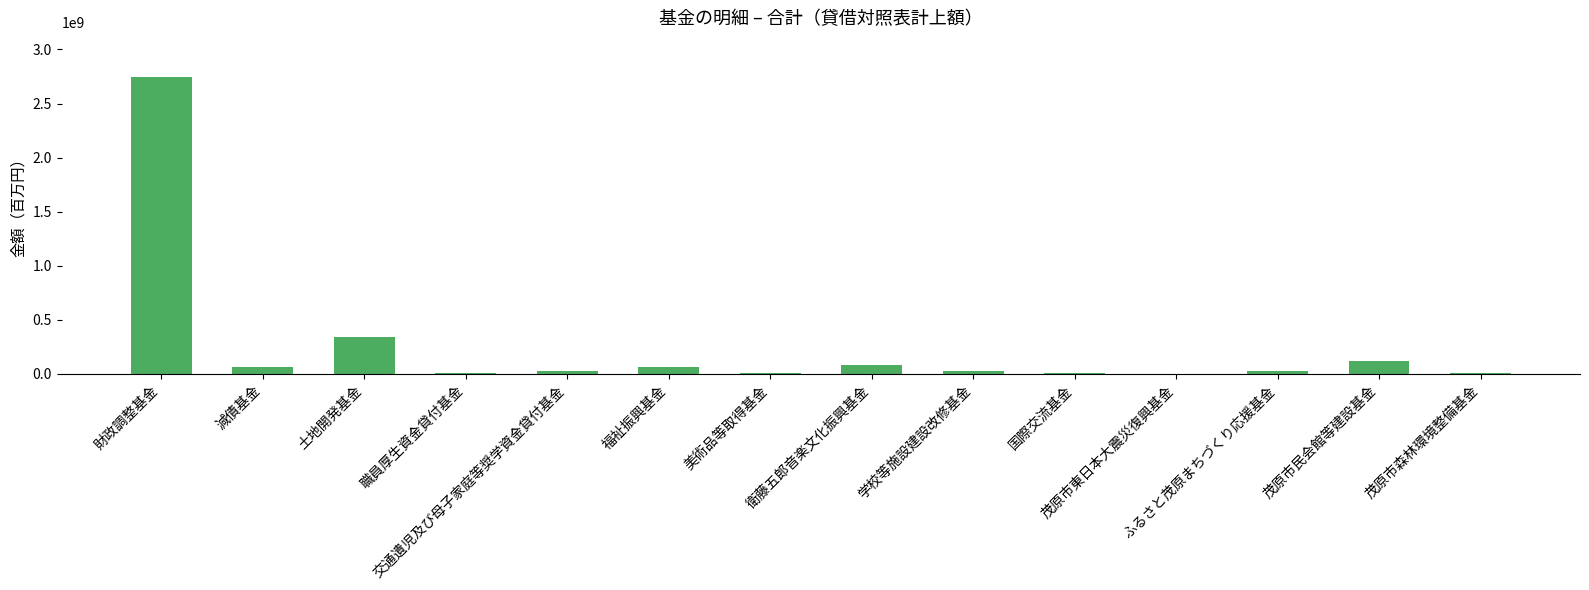

What is the sum of all values?

3542835056